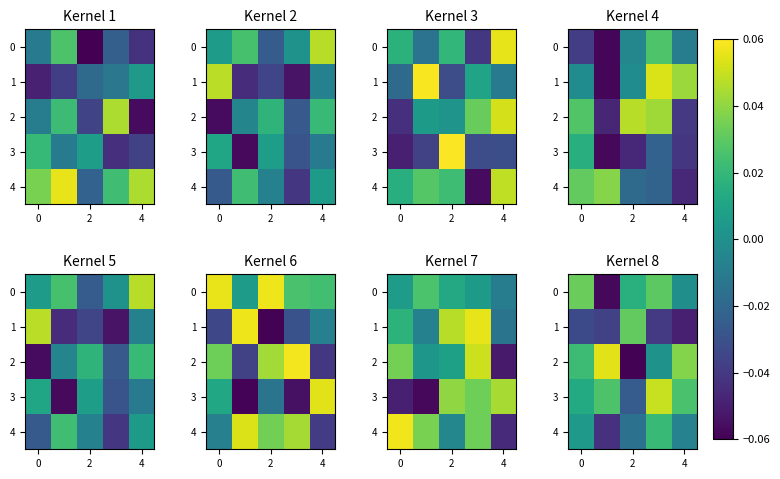

Is it true that 1 equals 0.0 at 2?

True